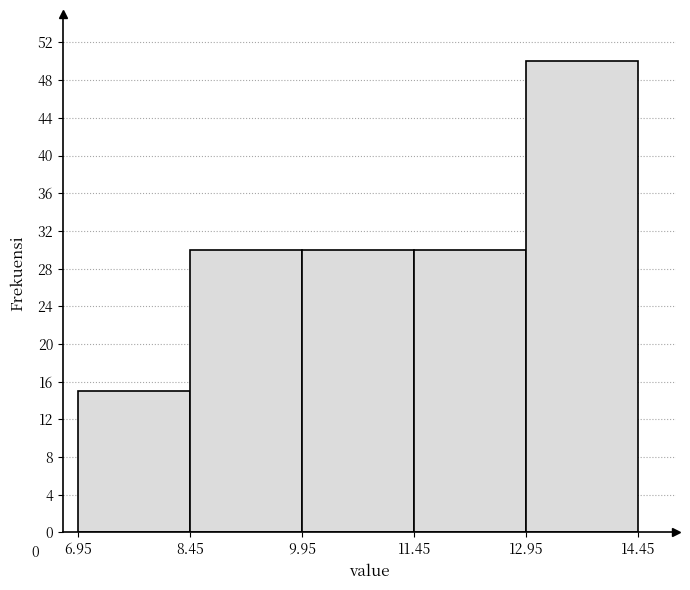

Which range on the x-axis has the tallest bar?

12.95 to 14.45